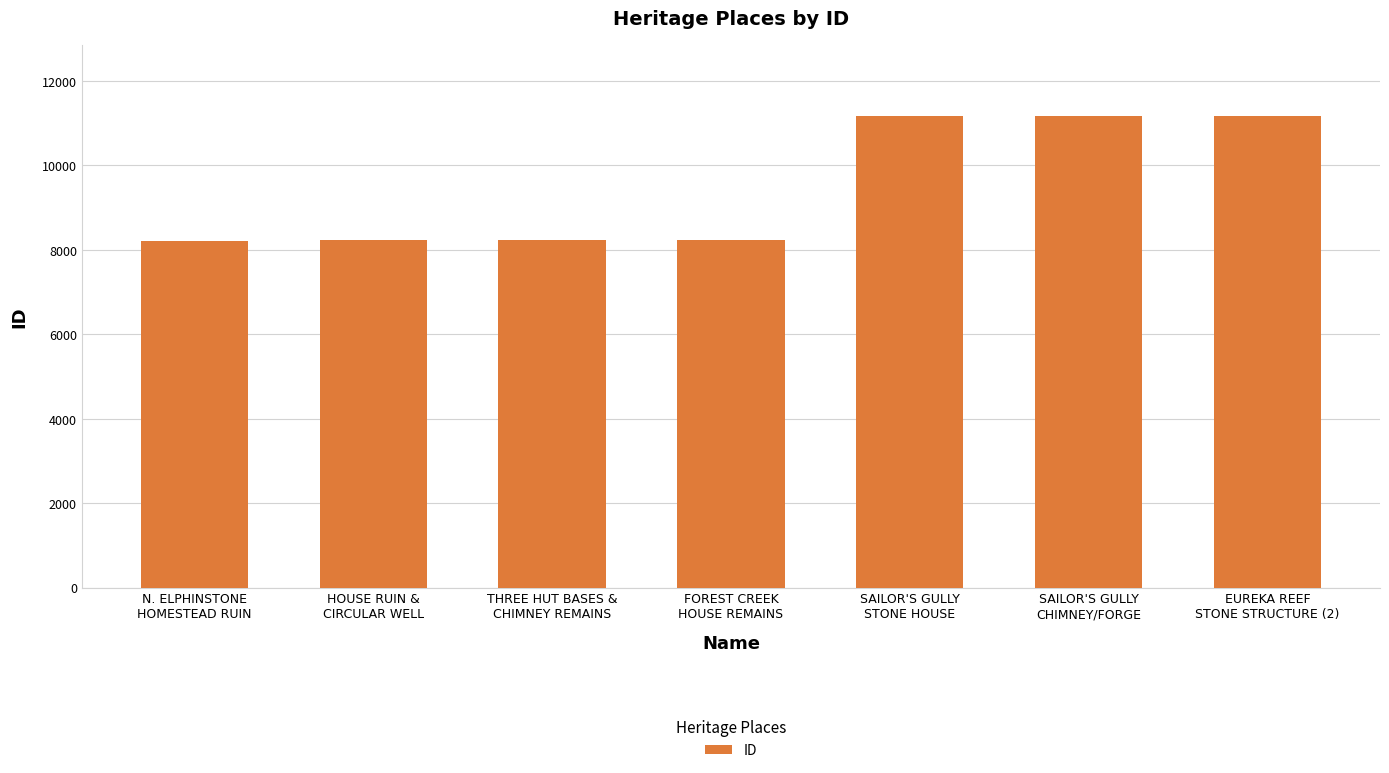

What is the sum of the values at HOUSE RUIN &
CIRCULAR WELL and SAILOR'S GULLY
STONE HOUSE?

19379